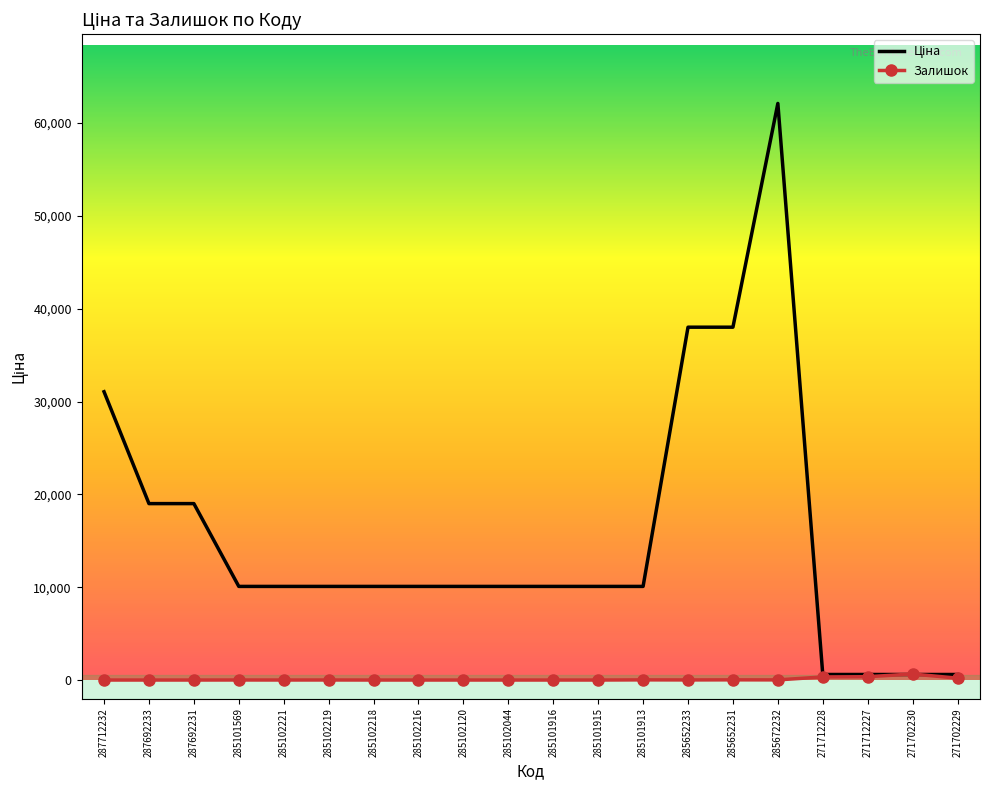

What is the total value across all series at 287712232?

31058.4